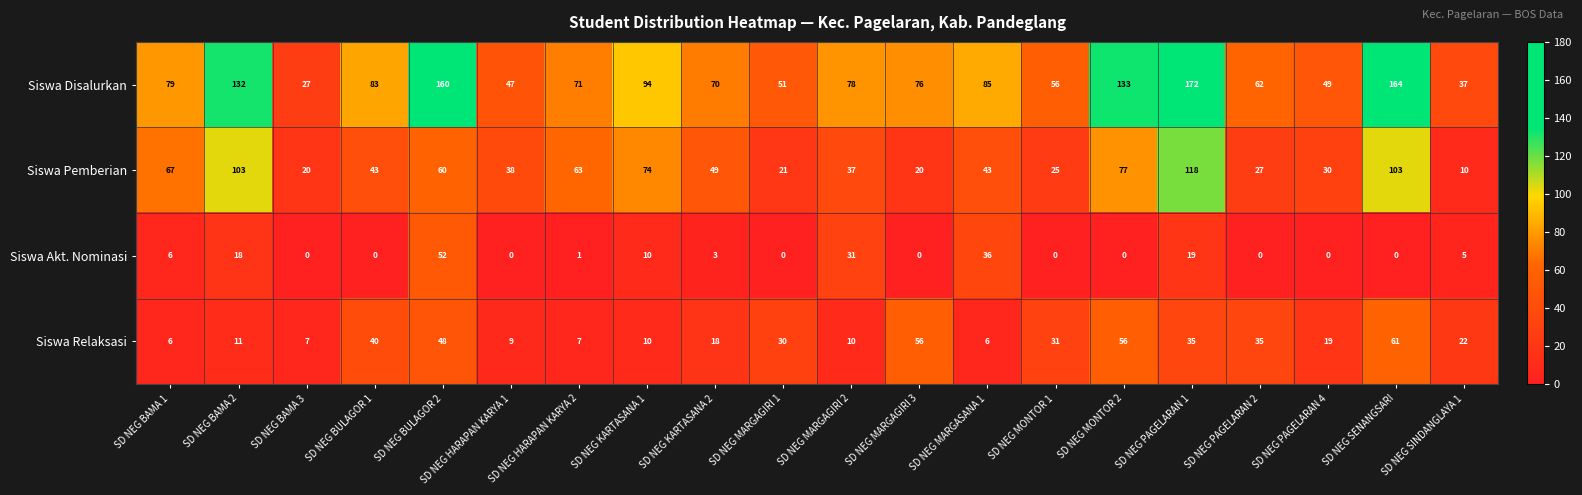

How many data points does each series have?

20